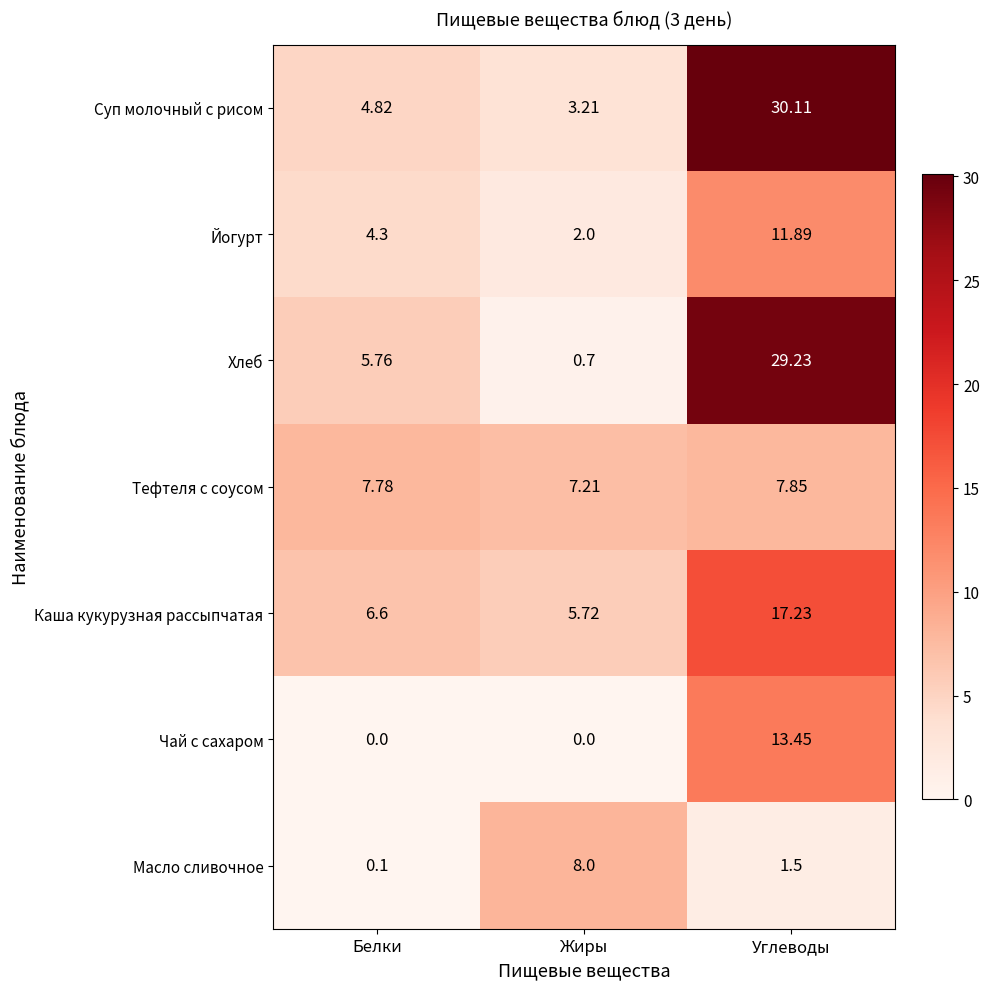

Which series changed the most between Белки and Углеводы?

Суп молочный с рисом